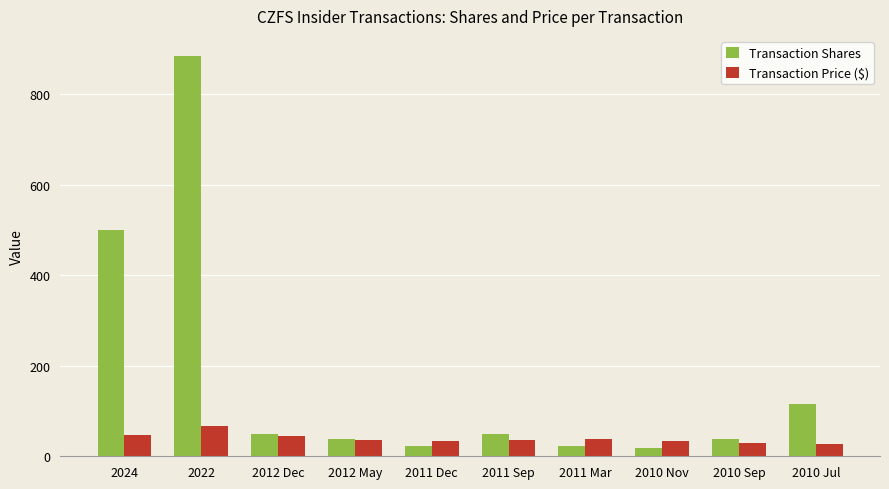

Between 2012 May and 2011 Dec, which series saw the biggest shift?

Transaction Shares